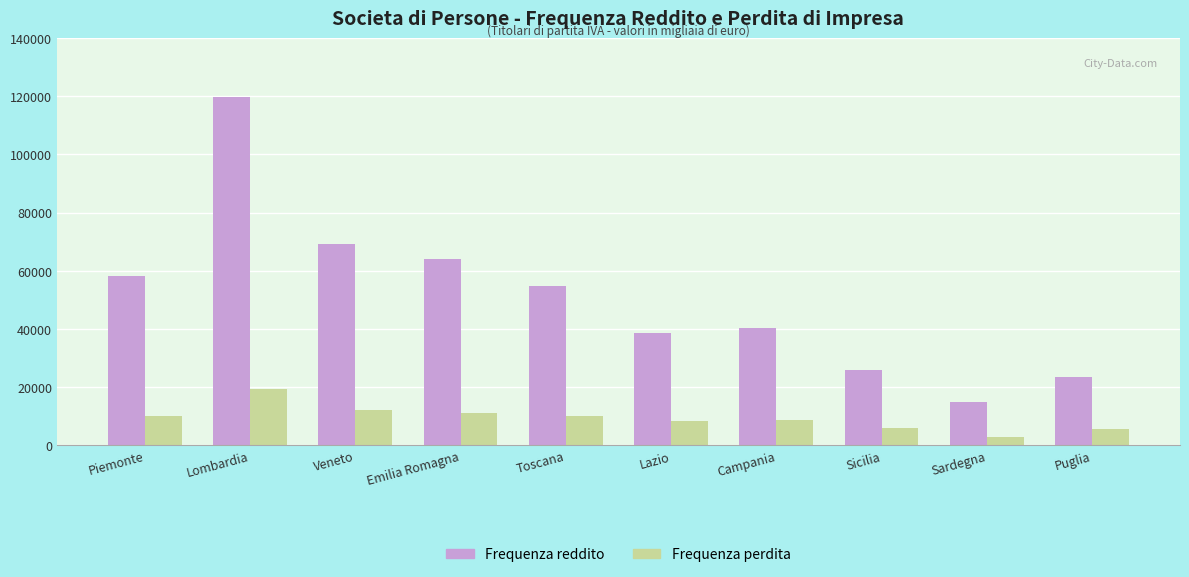

Between Emilia Romagna and Sardegna, which series saw the biggest shift?

Frequenza reddito